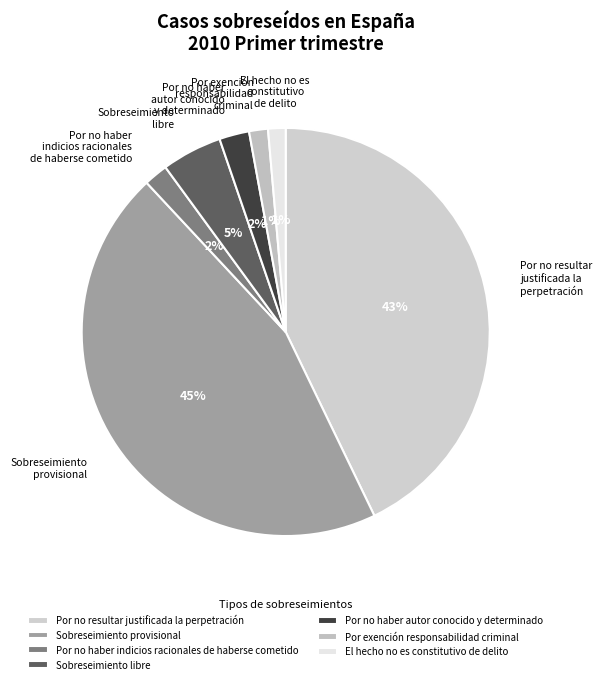

The Por no haber autor conocido y determinado slice represents 2% of the pie. True or false?

True